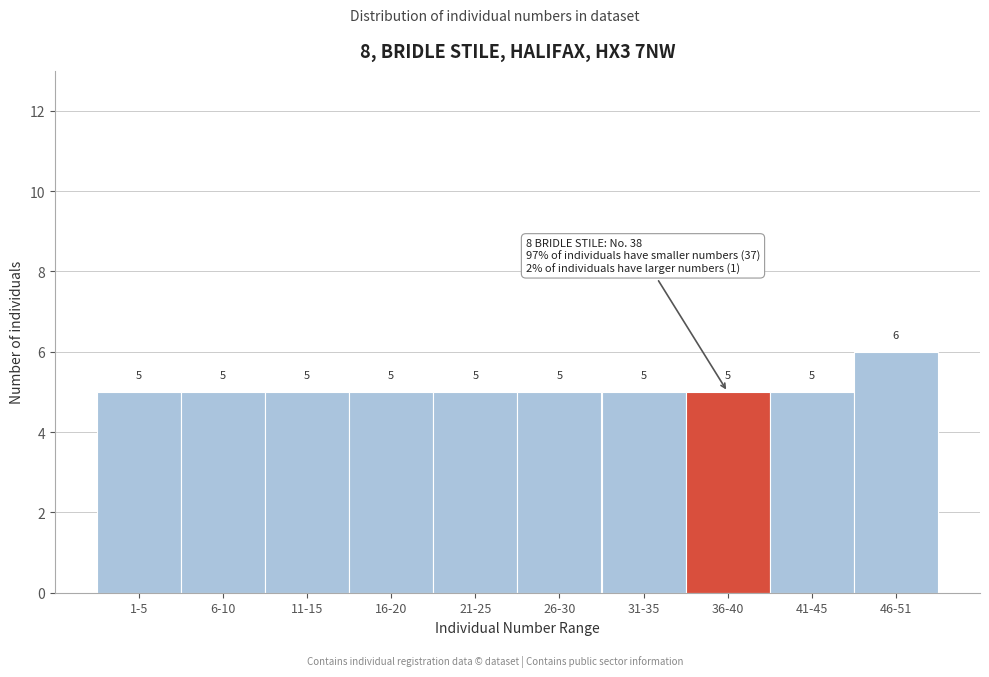

Reading right to left, what are all the values shown in this chart?

6	5	5	5	5	5	5	5	5	5